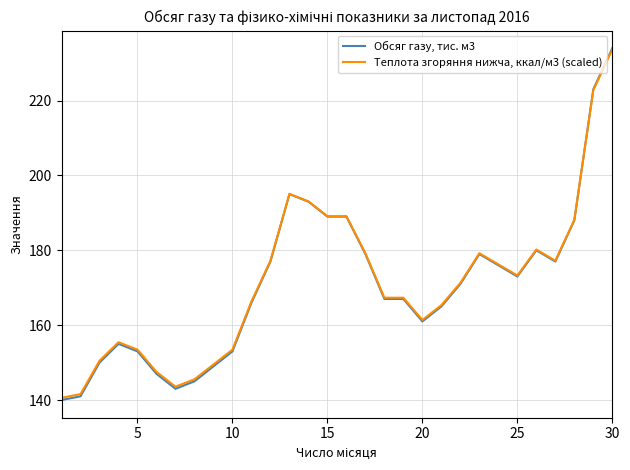

At how many categories does at least one series exceed 212?

2